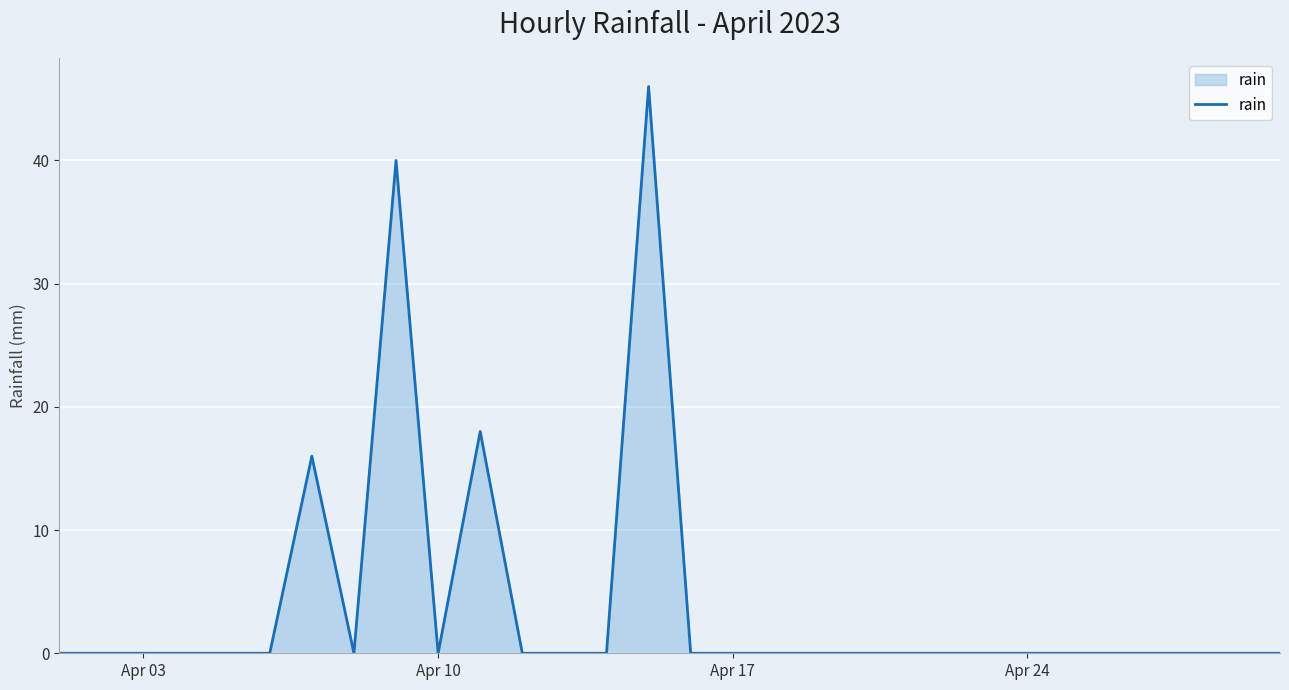

What is the maximum value shown in the chart?

46